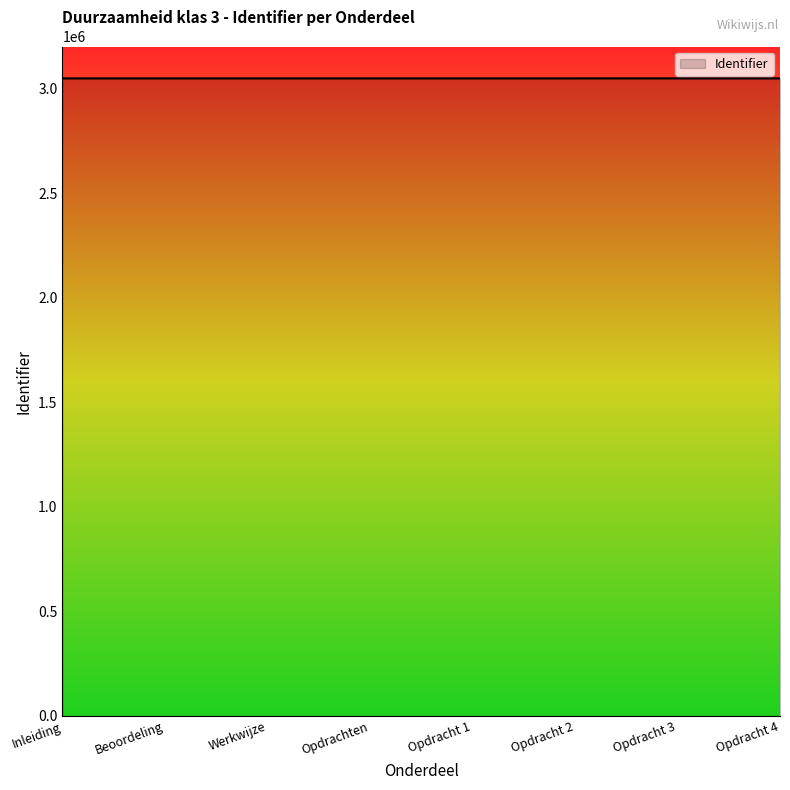

Is it true that the value at Opdrachten is 3048989?

True